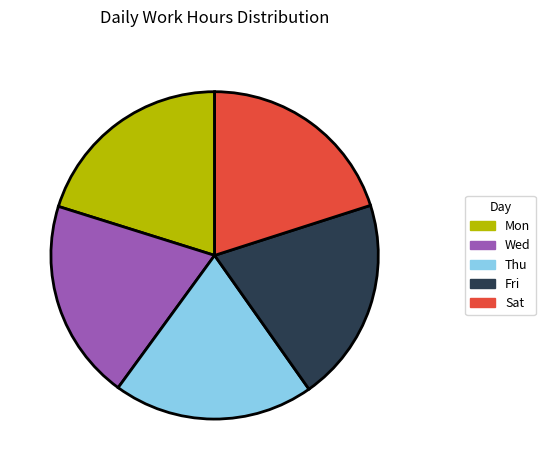

Is there any slice that represents more than half of the pie?

No